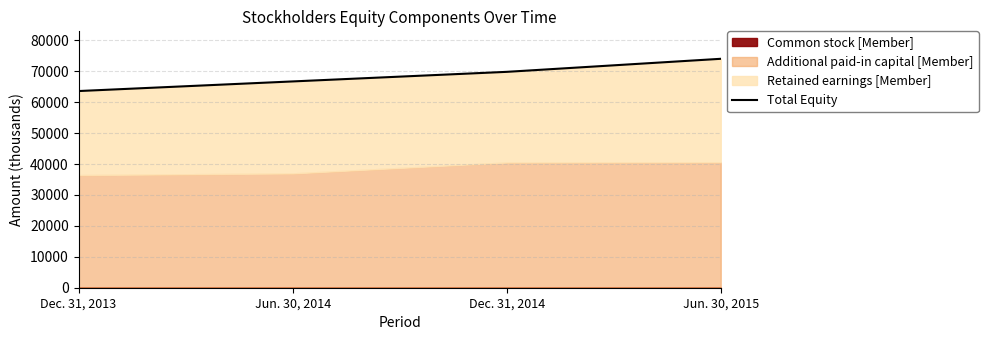

The chart shows a value of 33196 at Jun. 30, 2015. True or false?

False